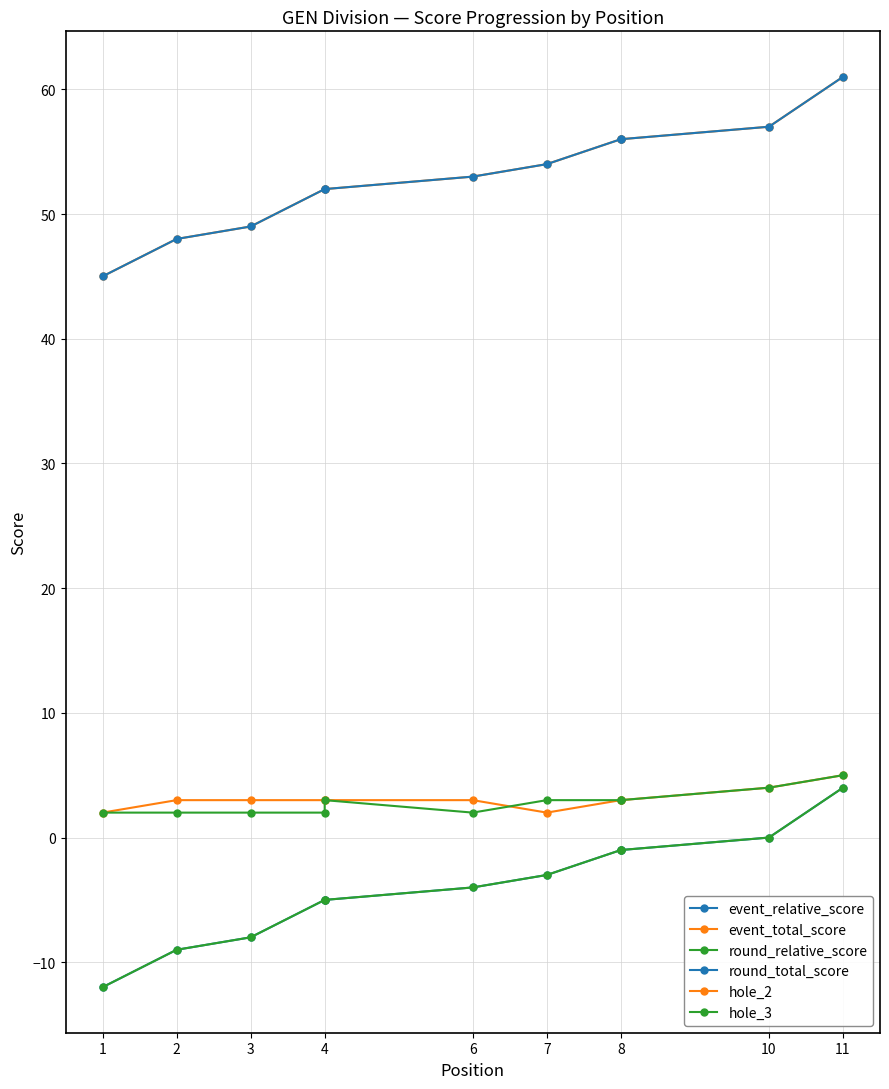

Is it true that round_total_score equals 83 at 8?

False